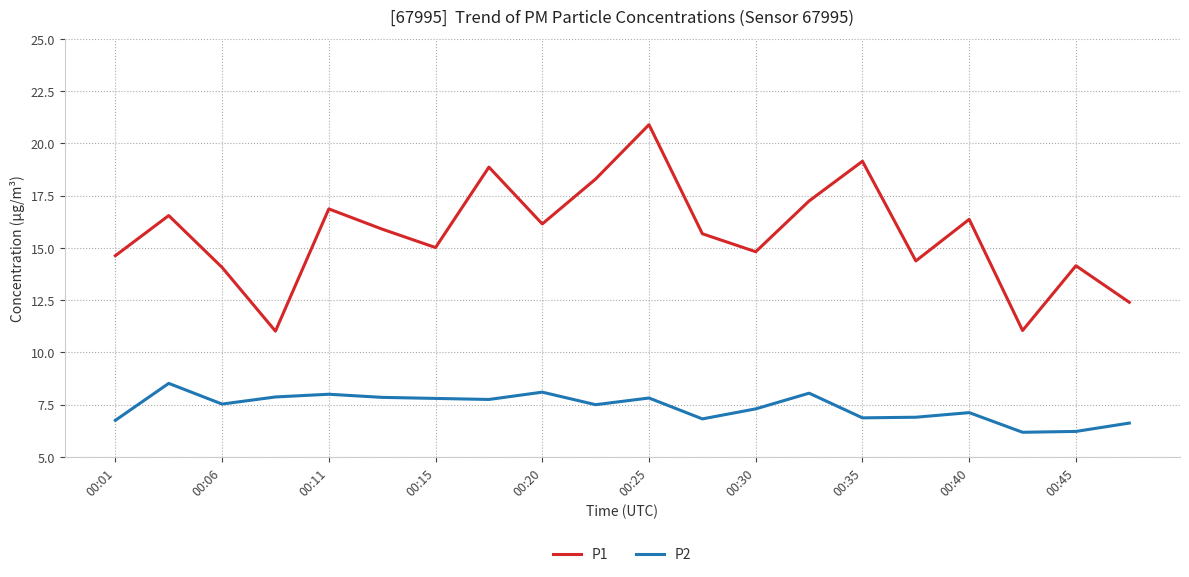

What is the sum of all P1 values?

313.5